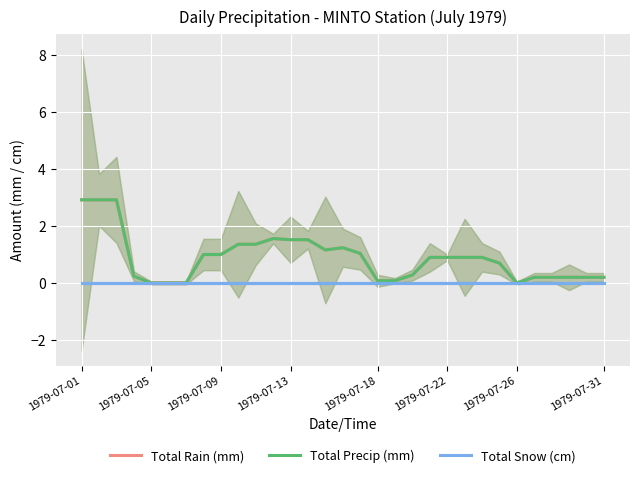

How many lines are shown in the chart?

3